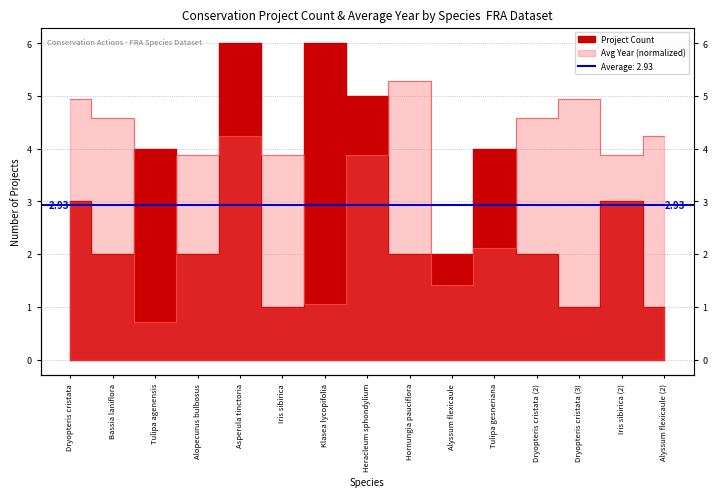

After their last crossing, which series has the higher values: Average Year or Project Count?

Average Year